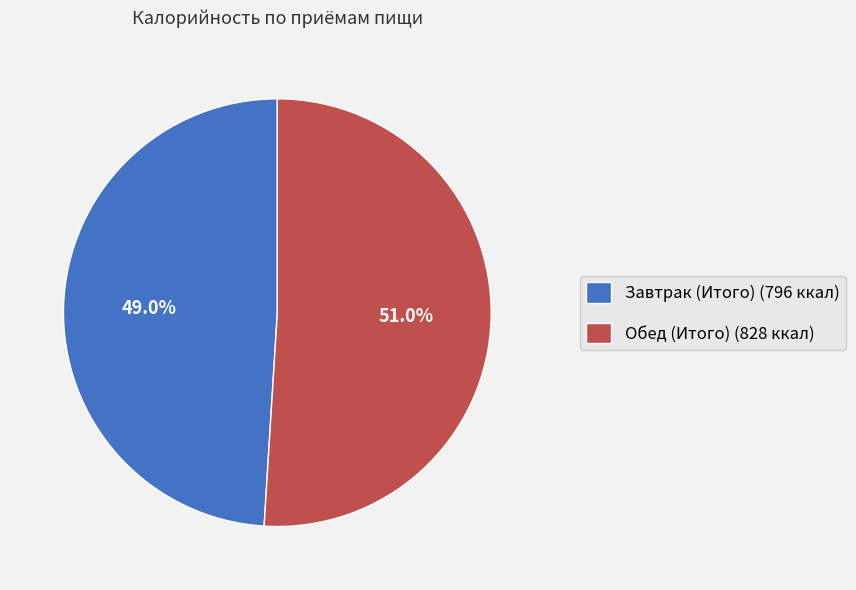

Count the number of slices in the pie.

2